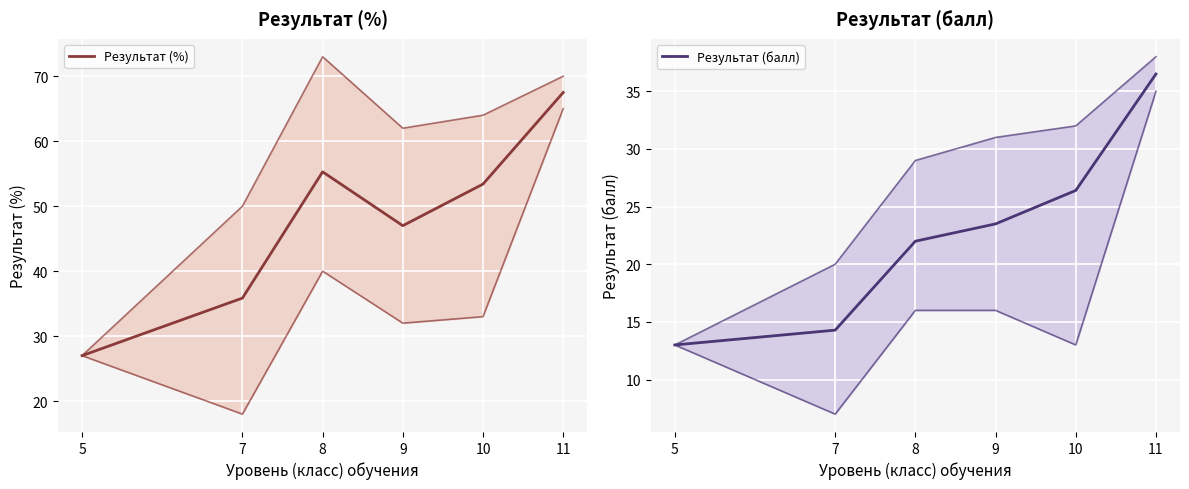

At which label does Результат (балл) reach its minimum?

5